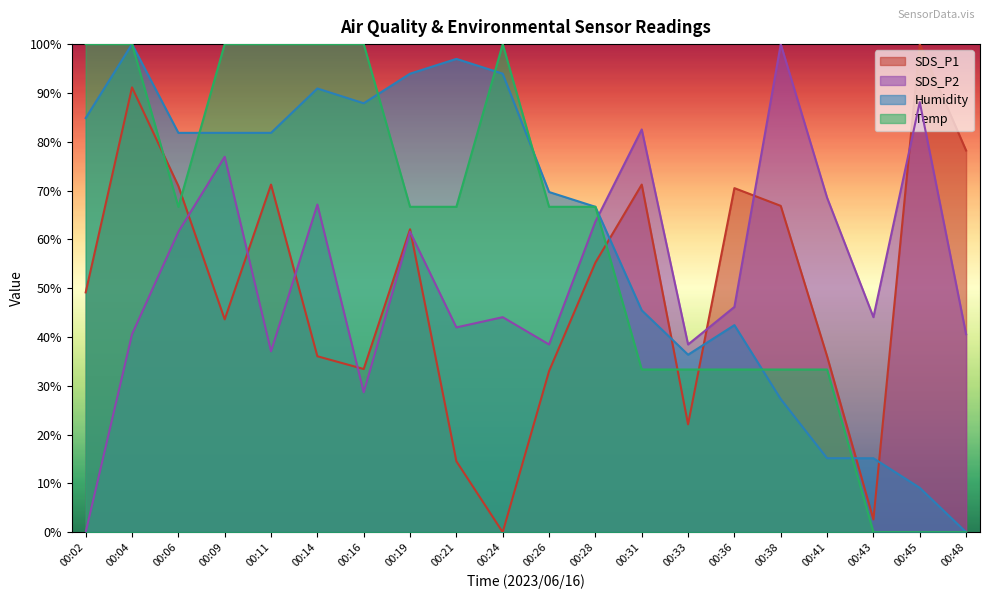

What is the total value across all series at 00:06?

281.0